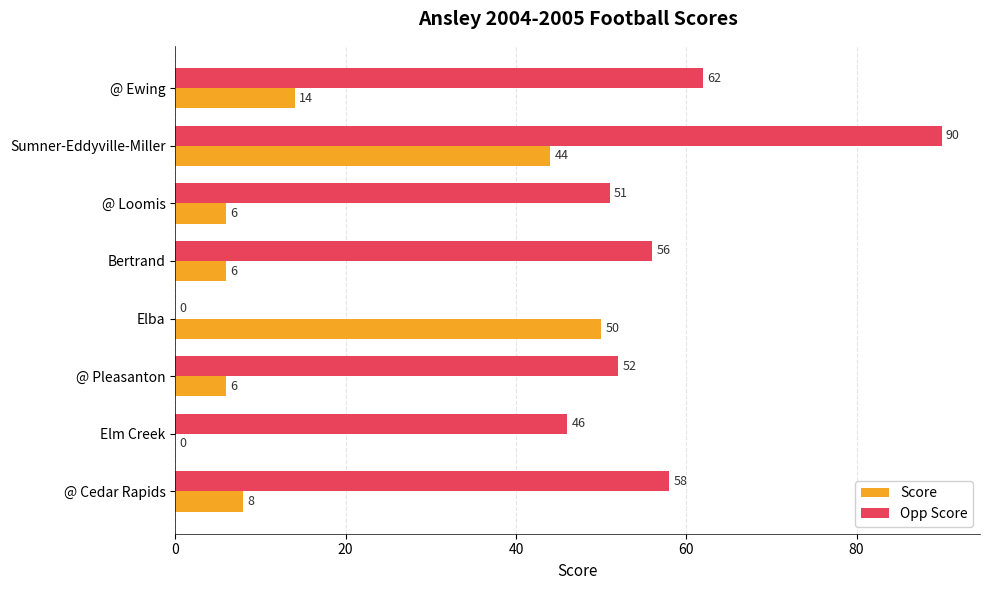

True or false: Score has a value of 62 at Sumner-Eddyville-Miller.

False